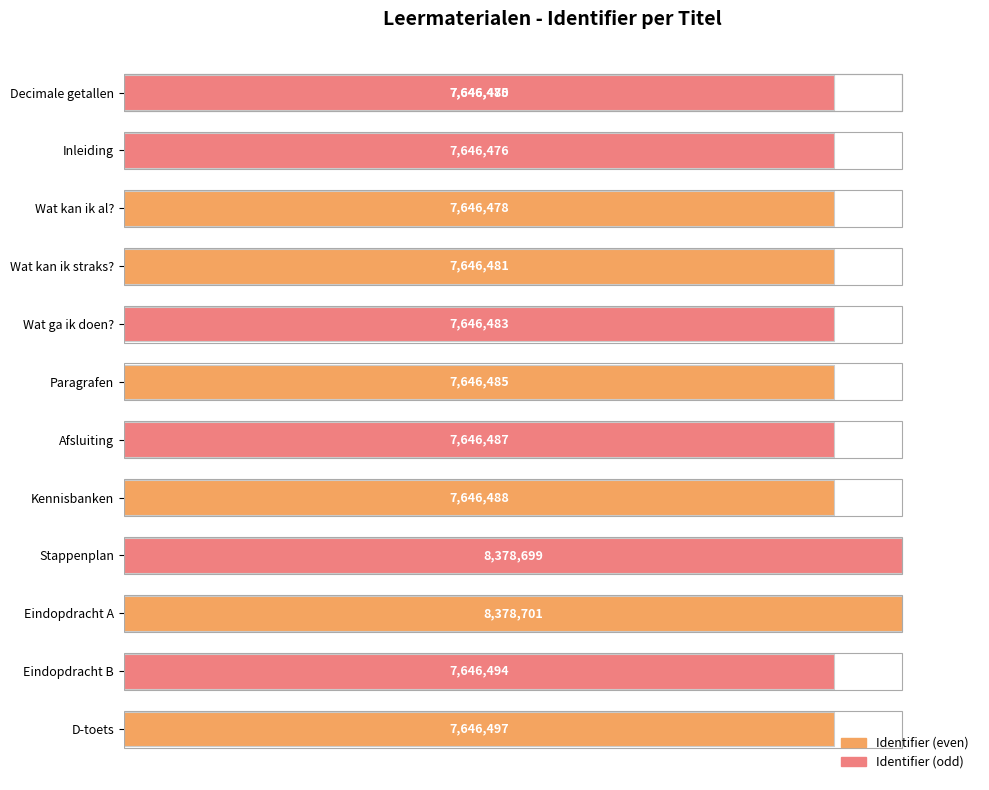

Is it true that the value at Paragrafen is 39.3?

False